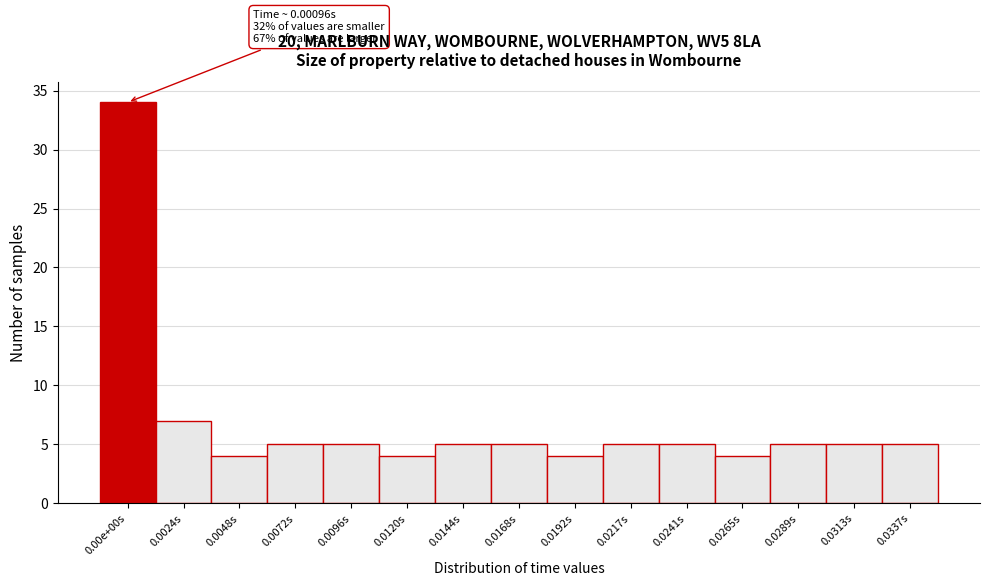

Reading right to left, list all the values displayed in this chart.

0.0337s=5	0.0313s=5	0.0289s=5	0.0265s=4	0.0241s=5	0.0217s=5	0.0192s=4	0.0168s=5	0.0144s=5	0.0120s=4	0.0096s=5	0.0072s=5	0.0048s=4	0.0024s=7	0.00e+00s=34